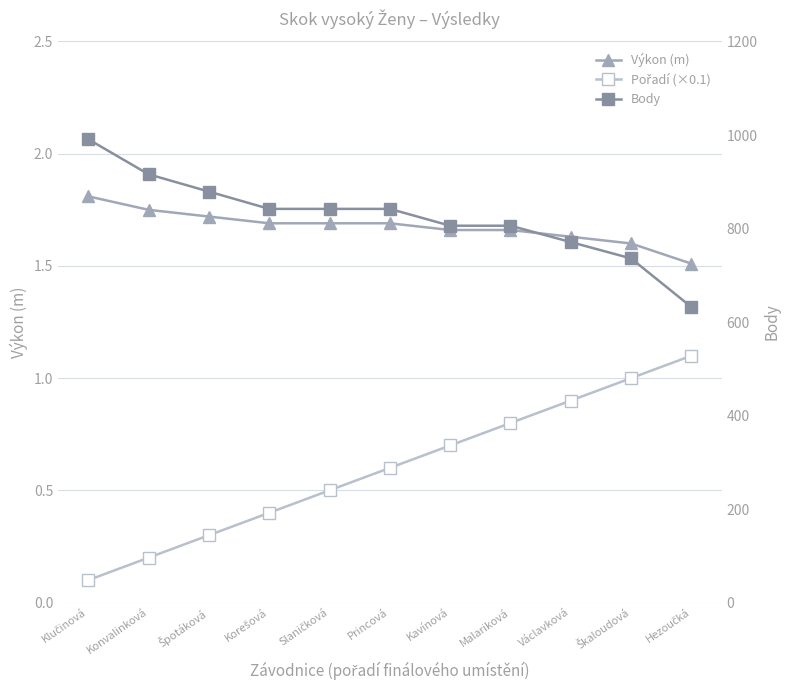

The Výkon (m) series shows 0.6 at Špotáková. True or false?

False